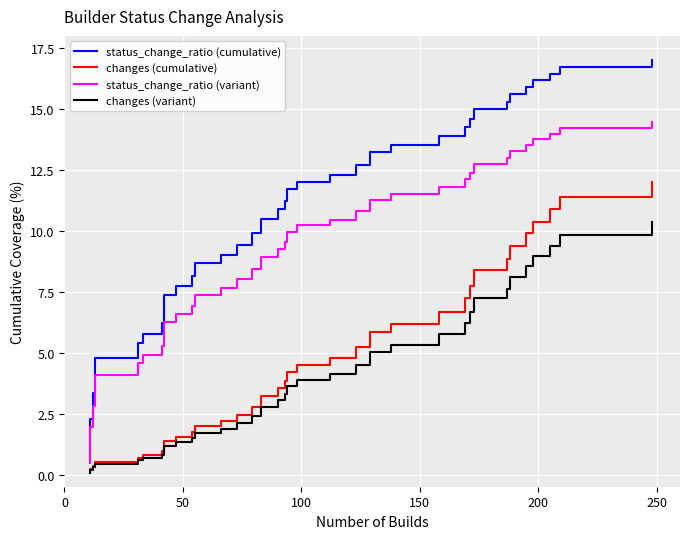

How many lines are shown in the chart?

4